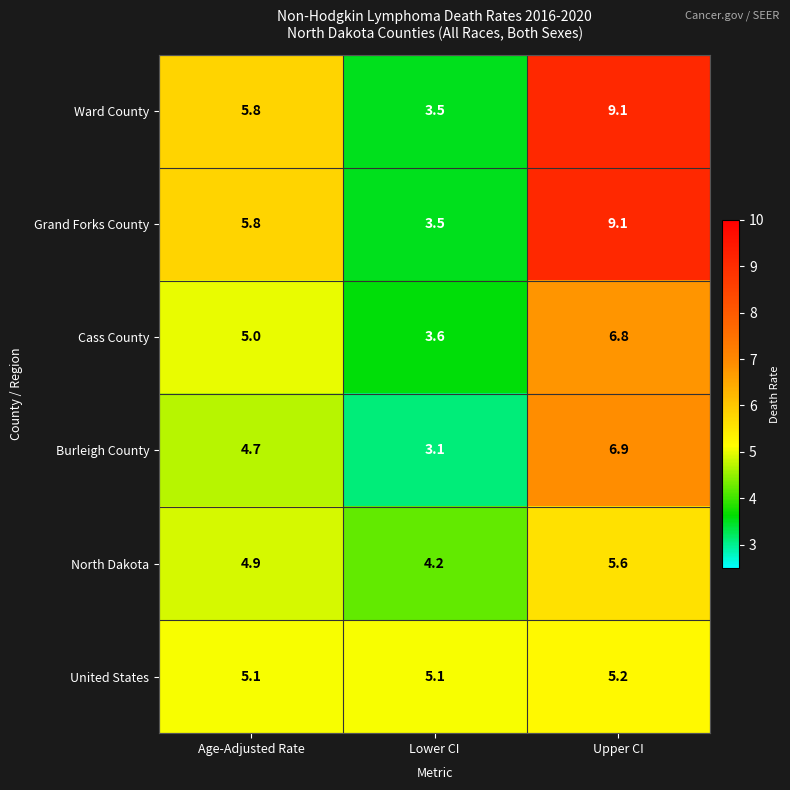

What is the difference between the maximum and second lowest values in the Burleigh County series?

2.2